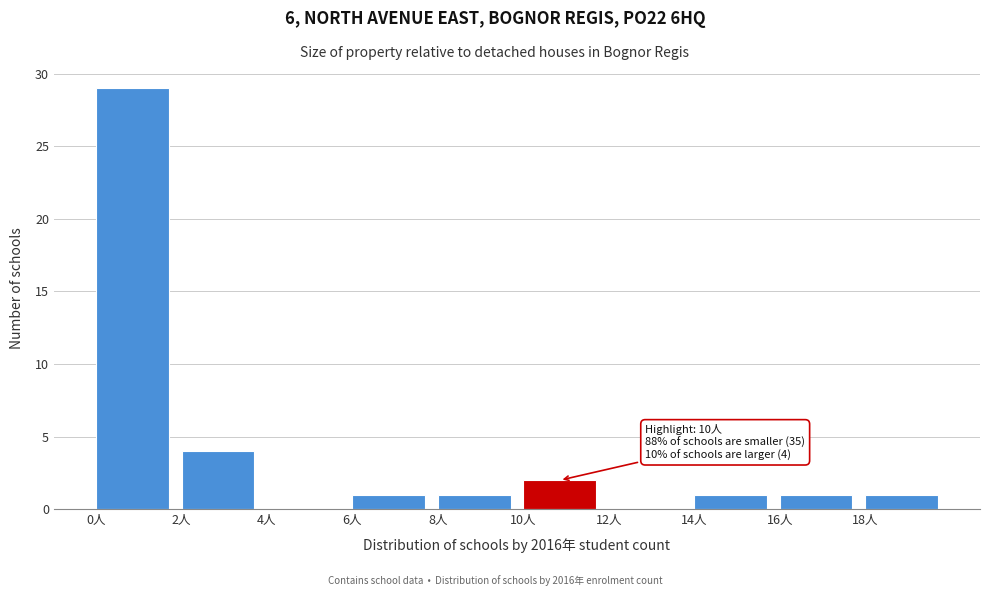

Over which range of the x-axis is the bar tallest?

0 to 2